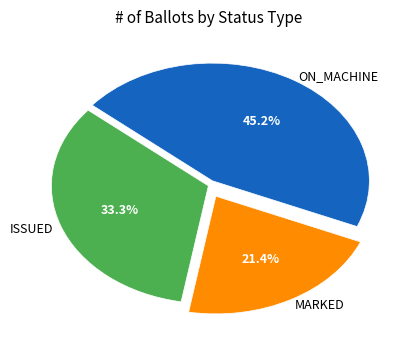

Which slice is the smallest?

MARKED